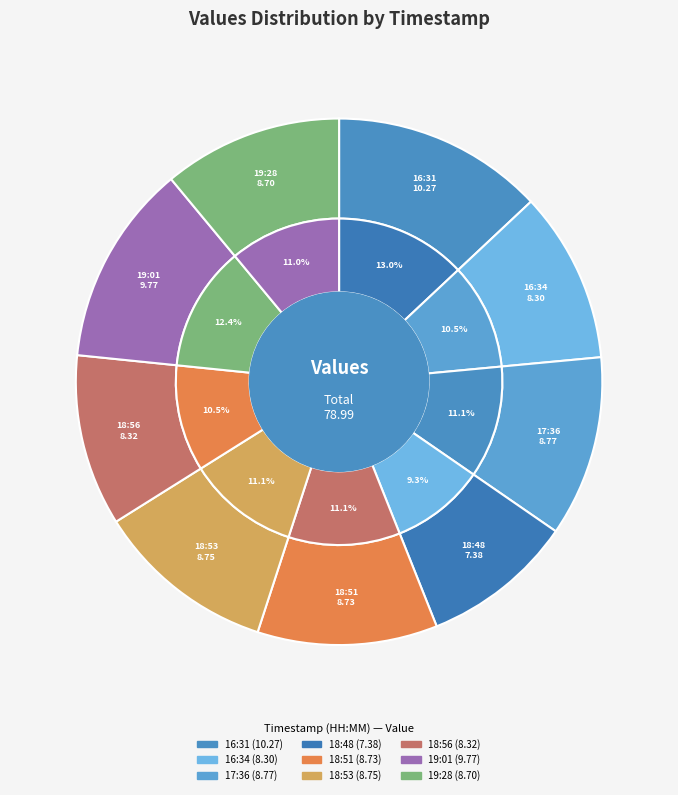

Does any single category account for the majority?

No